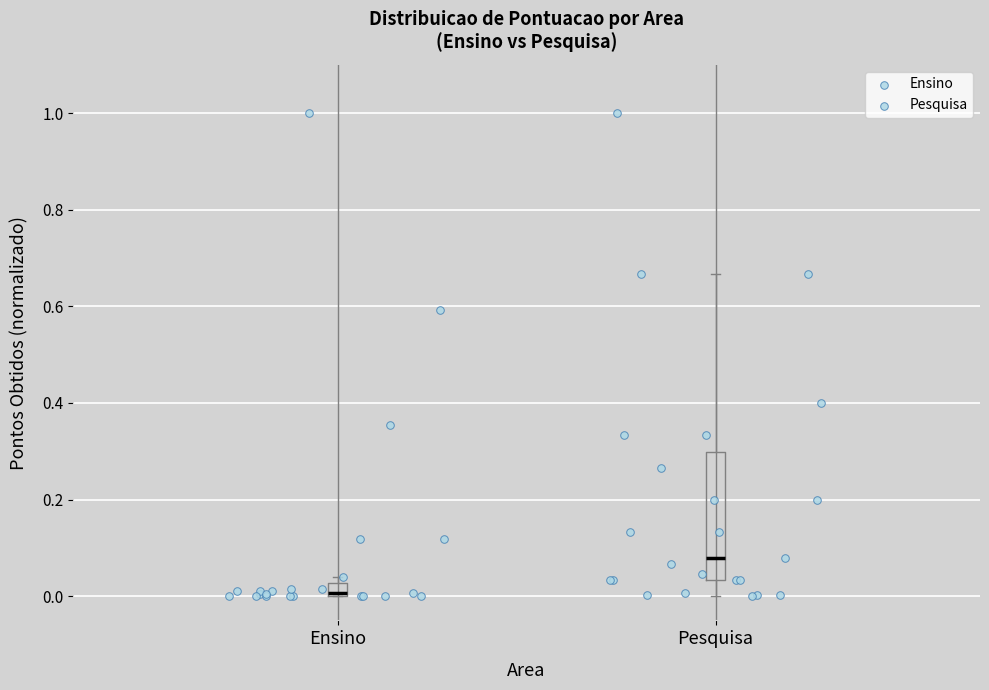

Which box is the tallest, from its lower edge to its upper edge?

Pesquisa